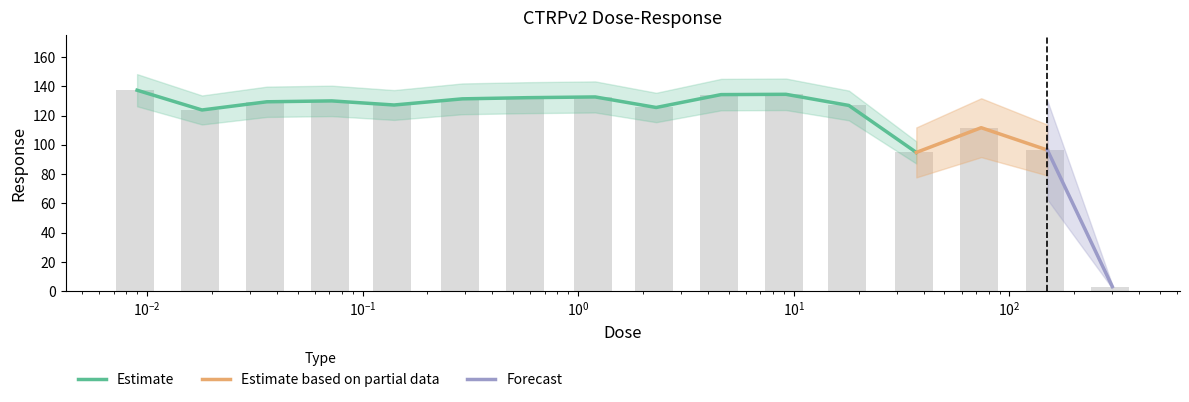

Reading left to right, transcribe all the data shown in this chart.

137.3	123.8	129.4	130.0	127.2	131.4	132.2	132.7	125.5	134.3	134.5	126.9	94.8	111.7	96.4	3.3